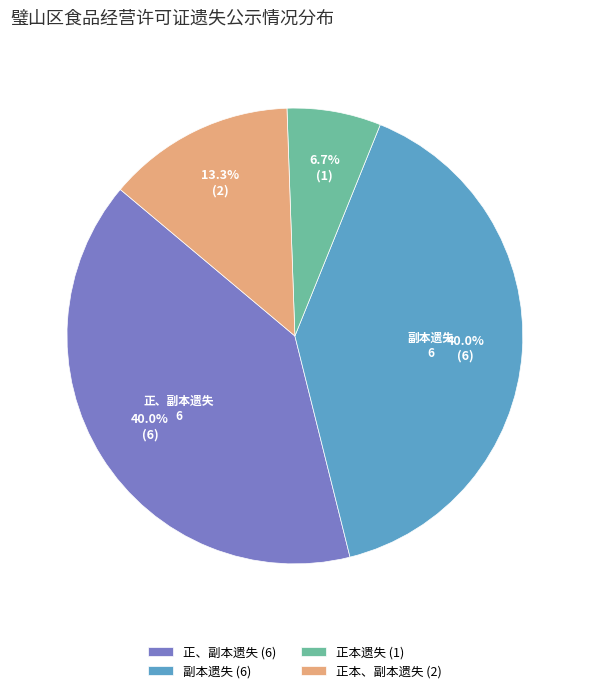

How many segments does this pie chart have?

4